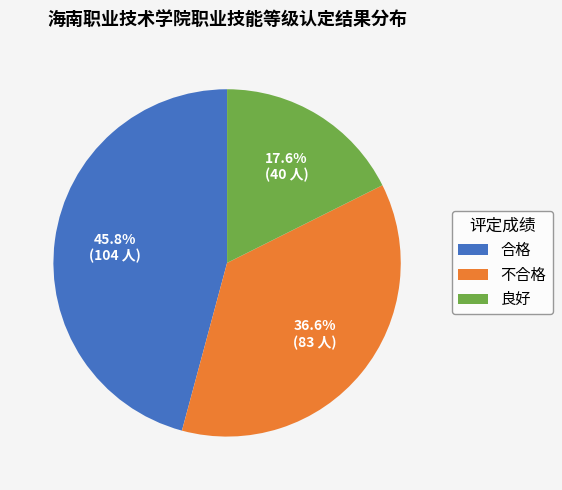

What percentage is the 良好 slice, to the nearest percent?

18%